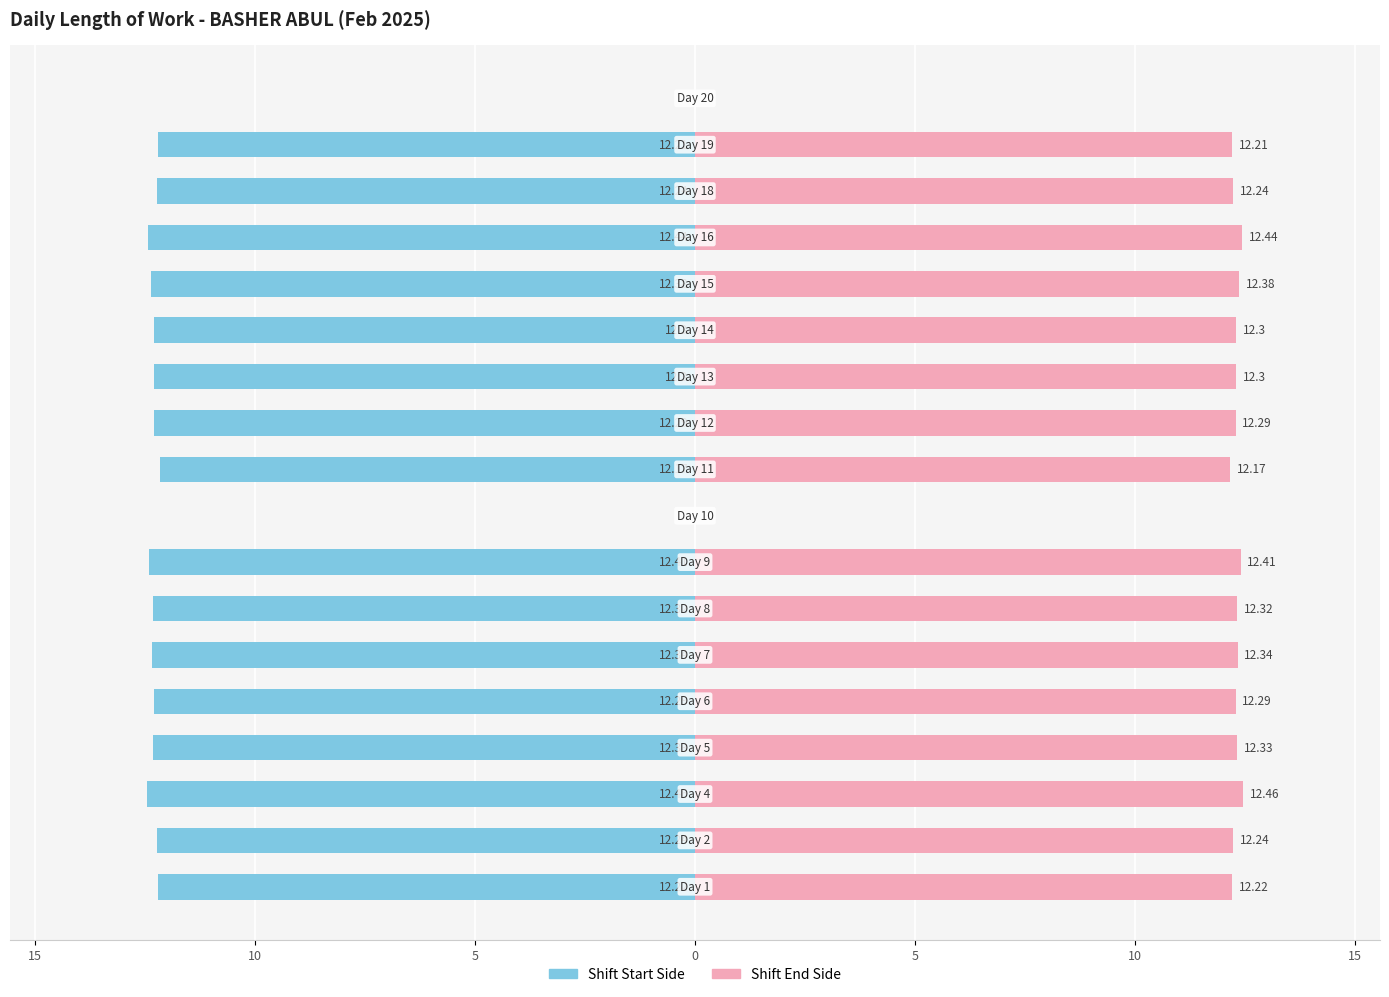

Is it true that Length of Work (Start) equals -3.3 at 16?

False